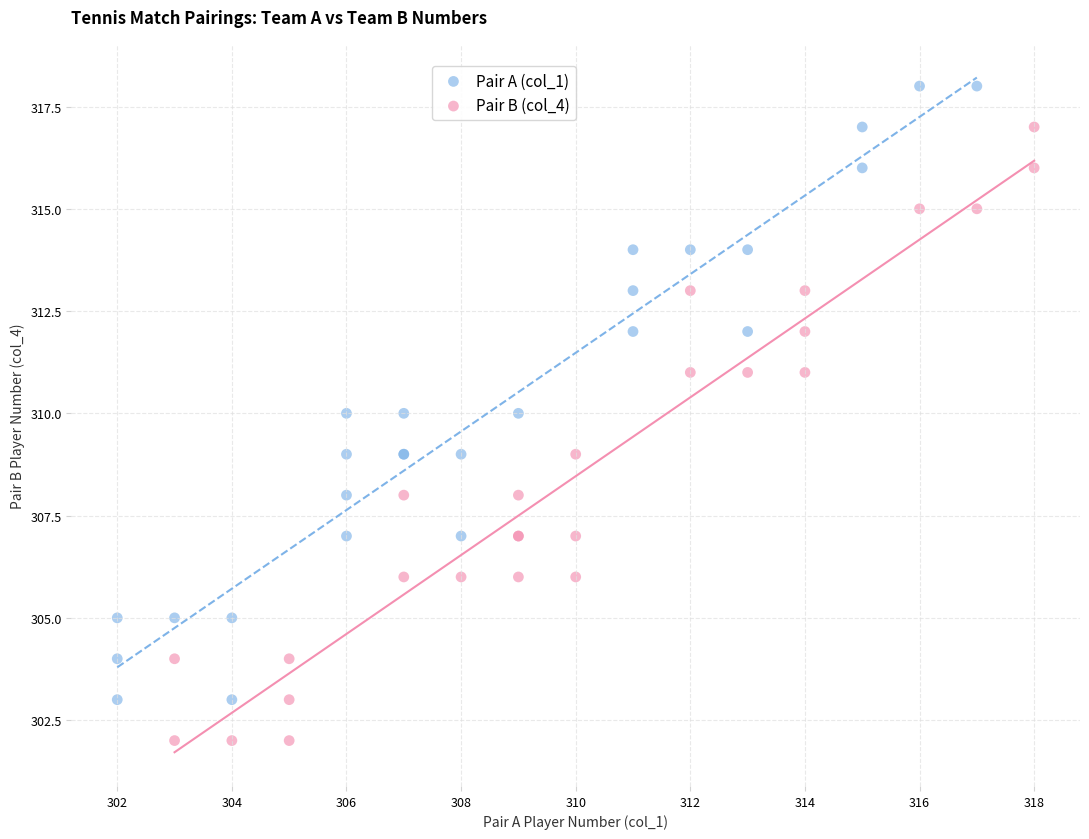

Which series contains the highest Y value?

Pair A (col_1)